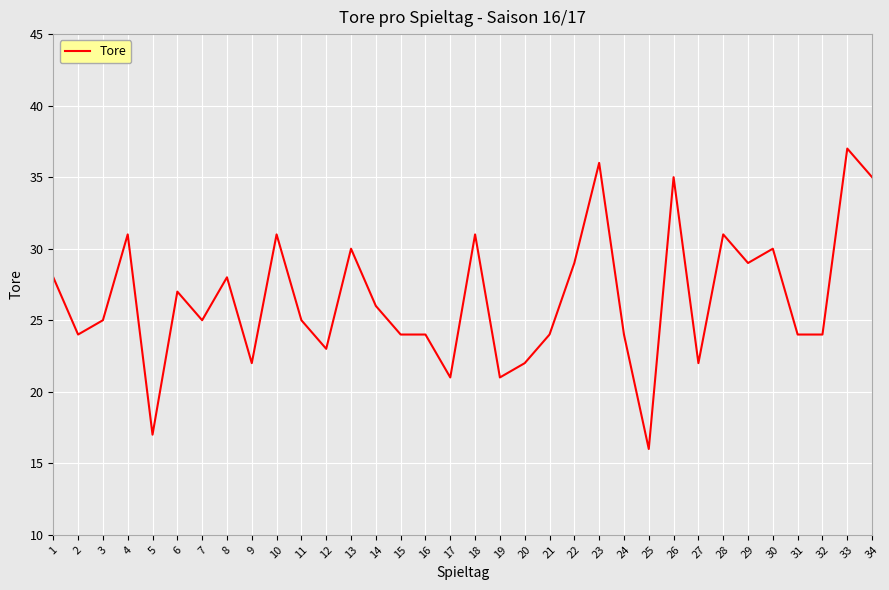

Reading left to right, list all the values displayed in this chart.

28	24	25	31	17	27	25	28	22	31	25	23	30	26	24	24	21	31	21	22	24	29	36	24	16	35	22	31	29	30	24	24	37	35